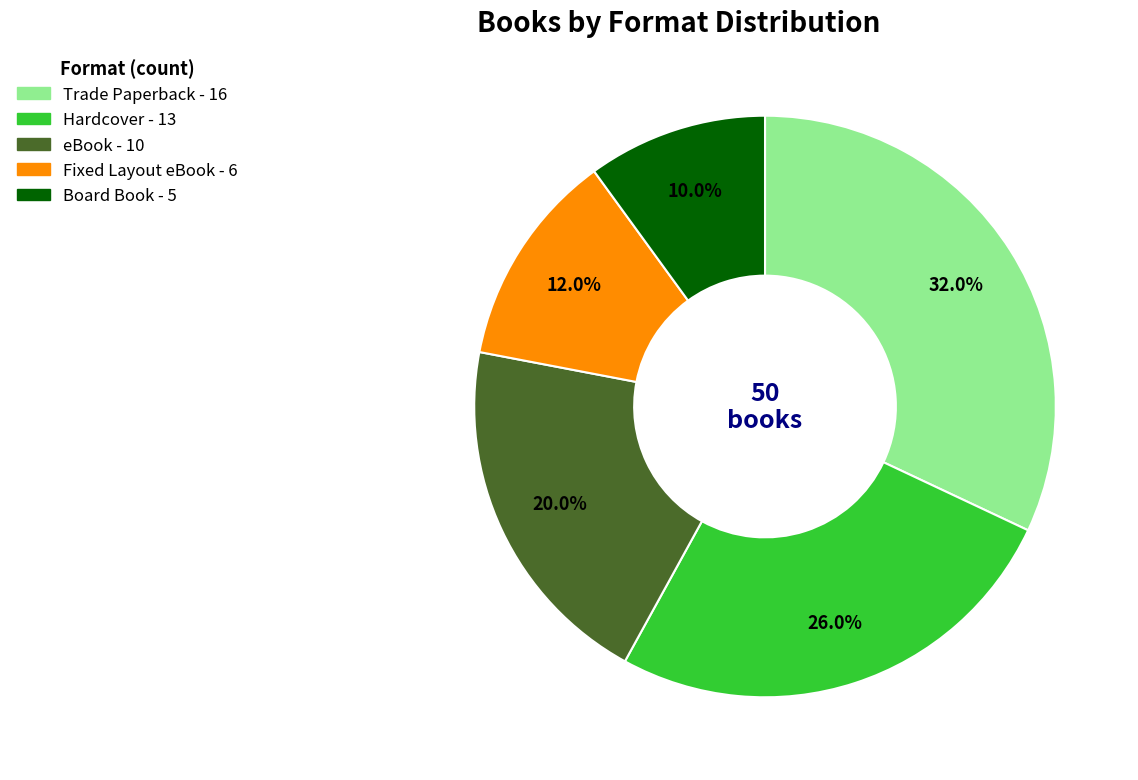

To the nearest percent, what is the combined percentage of Hardcover and Trade Paperback?

58%